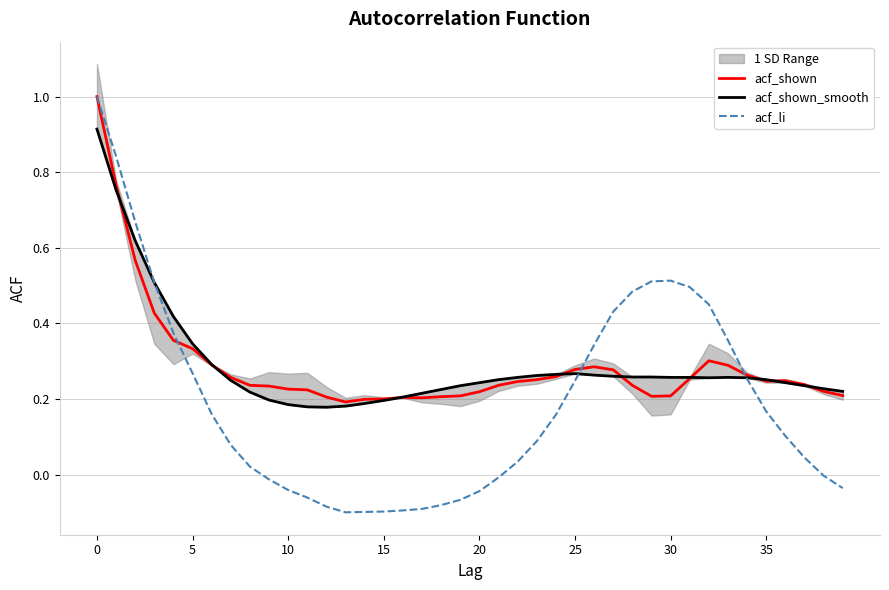

Between 24 and 33, which is larger?

33